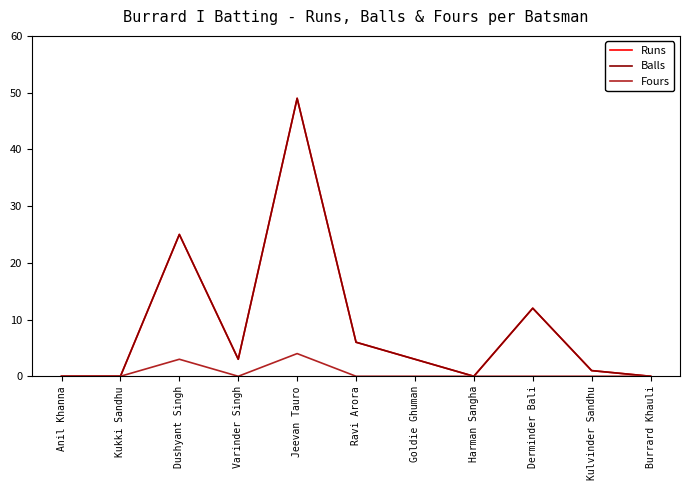

At which category is the sum across all series the highest?

Jeevan Tauro